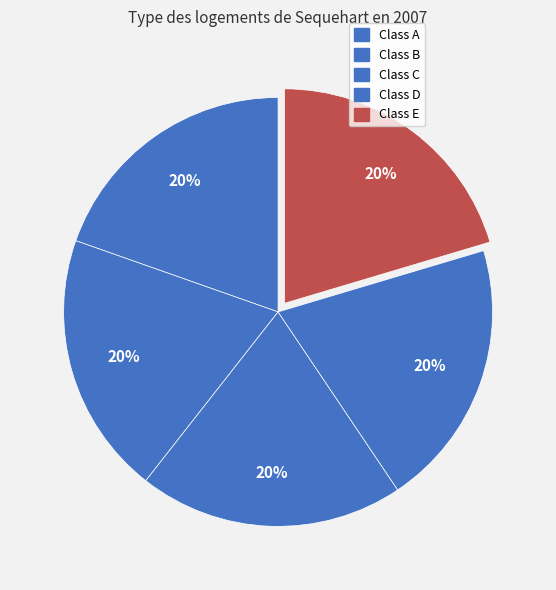

Count the number of slices in the pie.

5